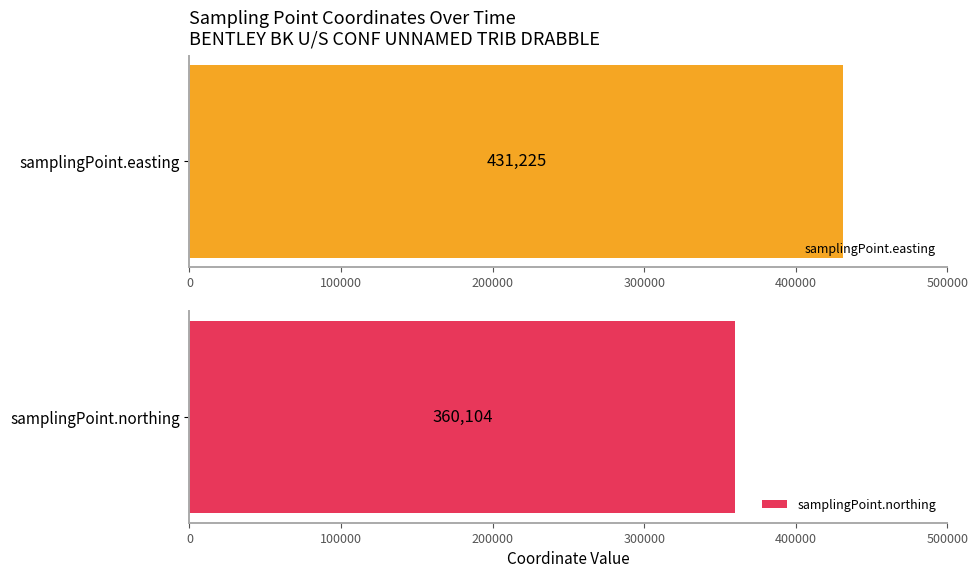

What are all the series names shown in the legend?

samplingPoint.easting, samplingPoint.northing